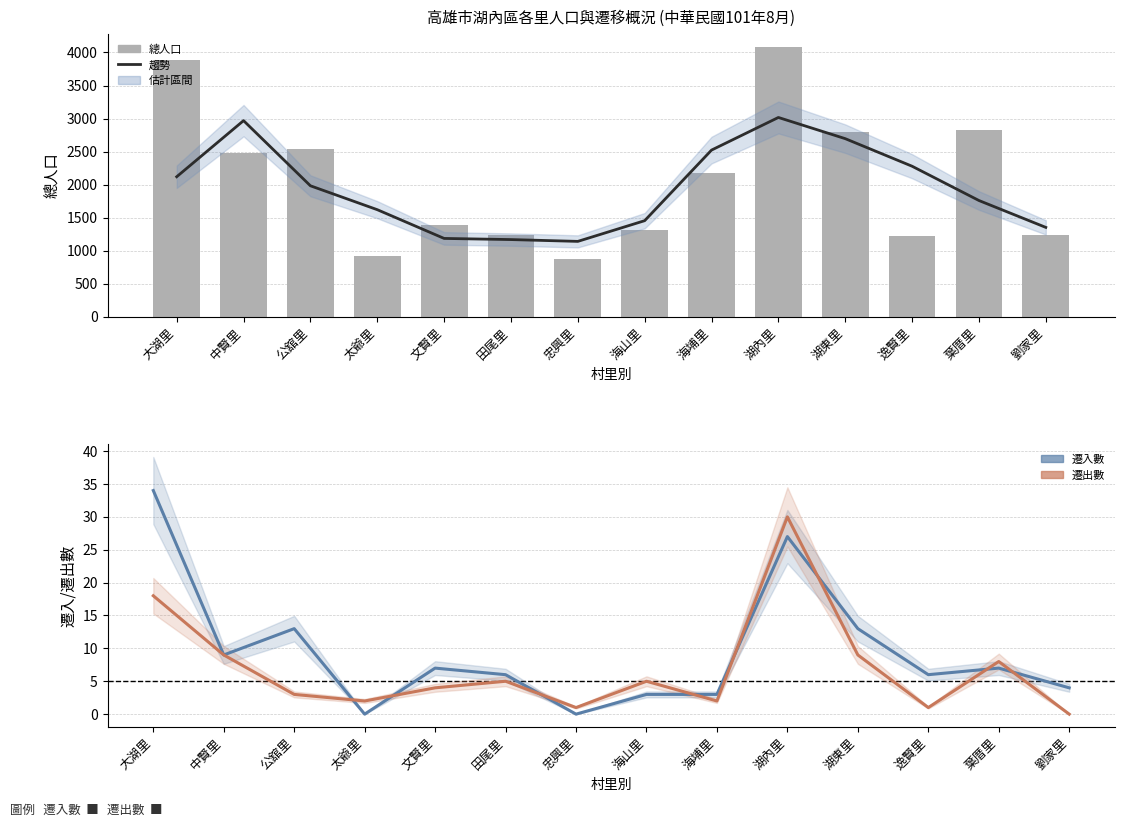

At how many categories does at least one series exceed 2869?

3